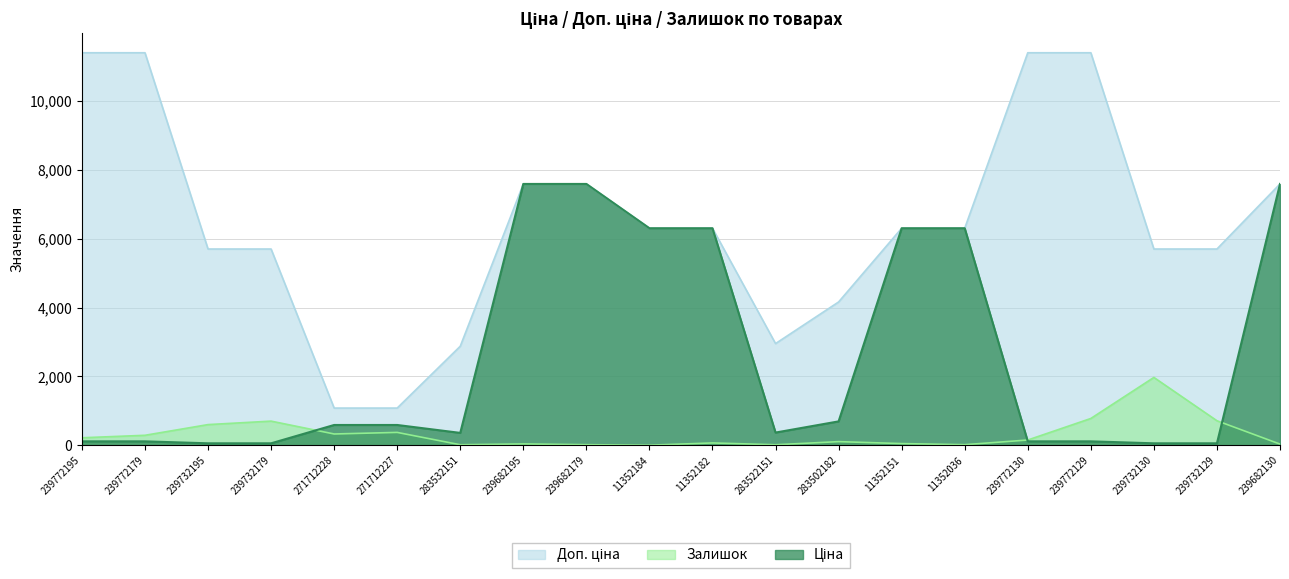

True or false: Доп. ціна and Залишок intersect in this chart.

False